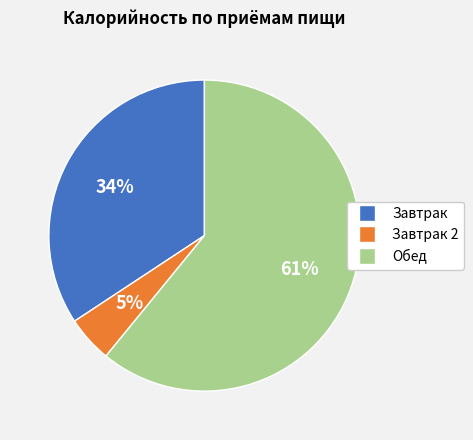

Does any single category account for the majority?

Yes